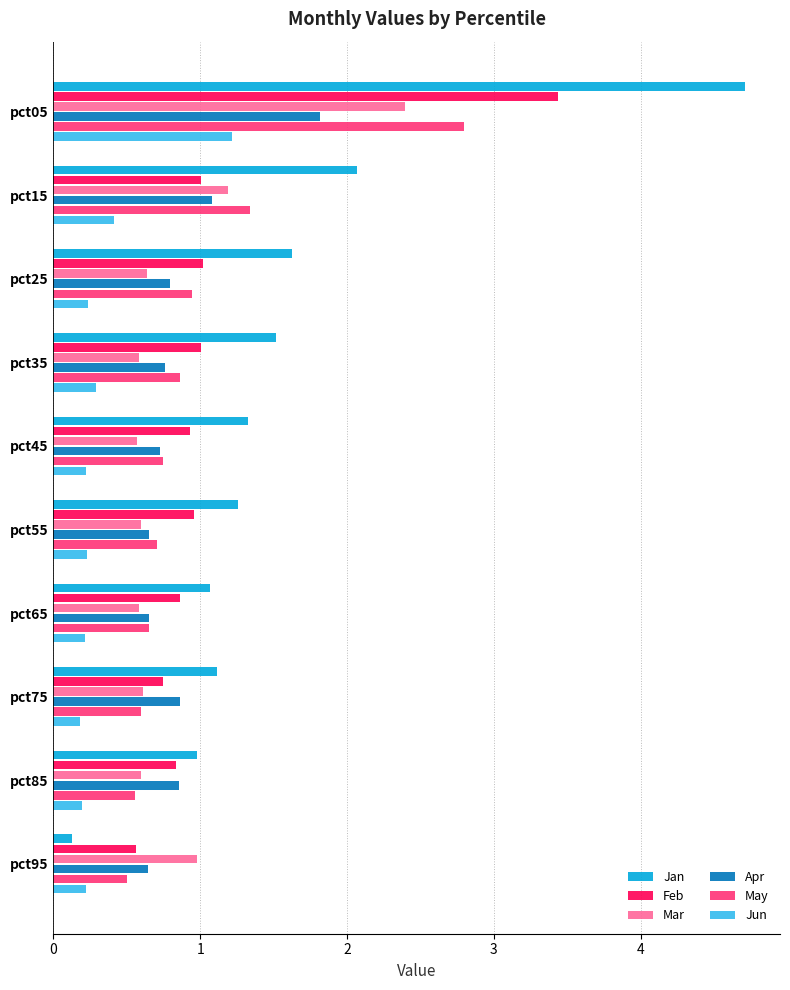

What value does the Jan series have at pct45?

1.3